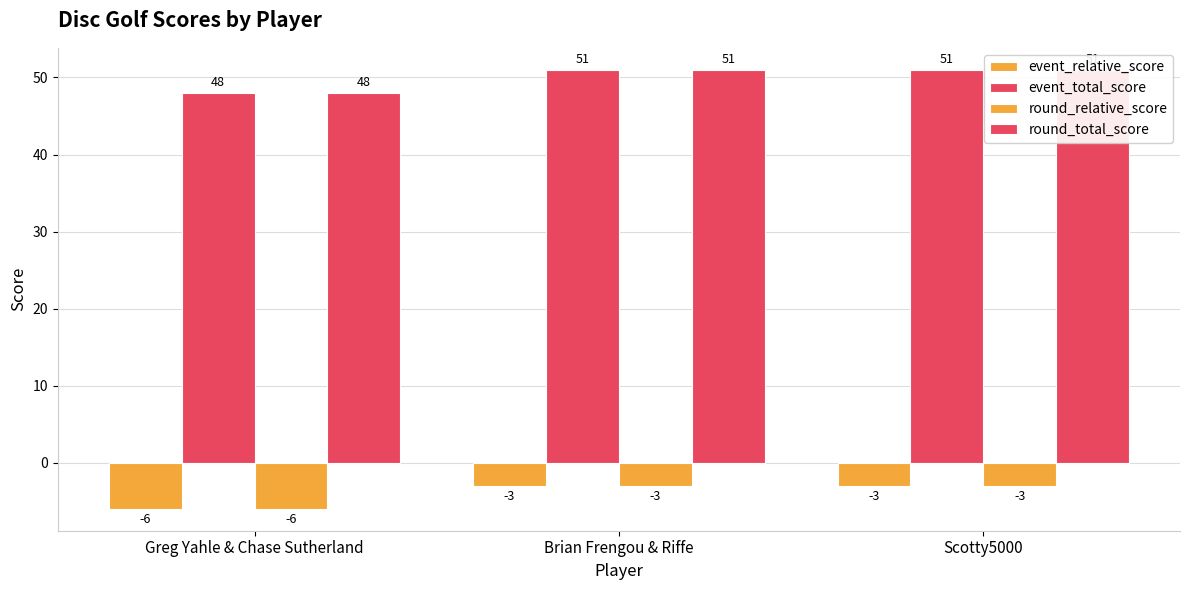

Is it true that round_total_score equals 51 at Scotty5000?

True